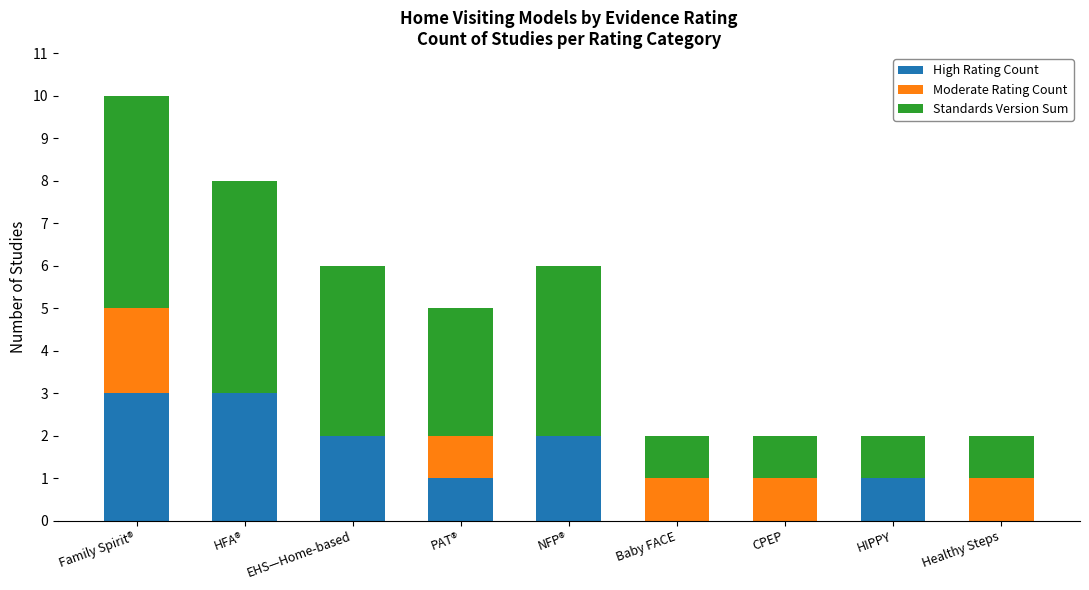

At which category is the sum across all series the highest?

Family Spirit®